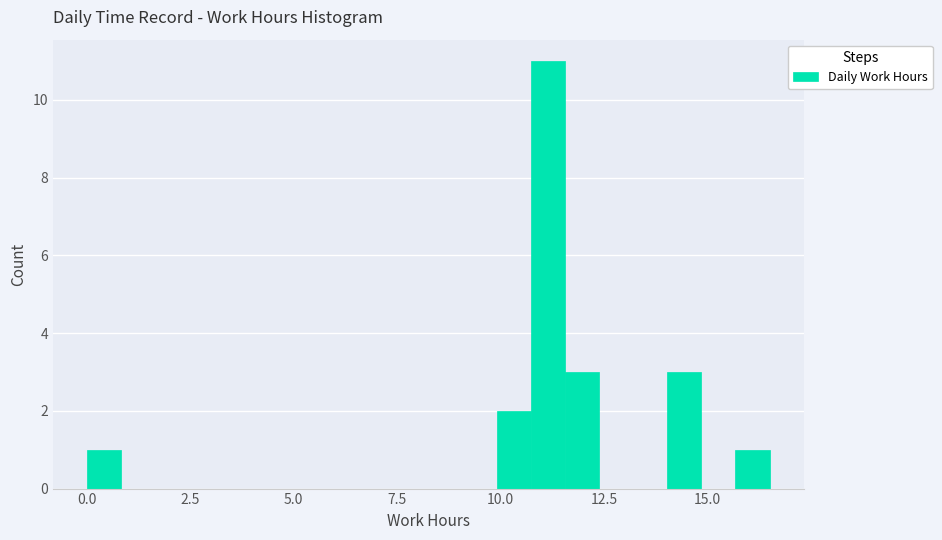

Around what value on the x-axis is the tallest bar? Give the approximate position of its centre, as read against the axis.

11.0